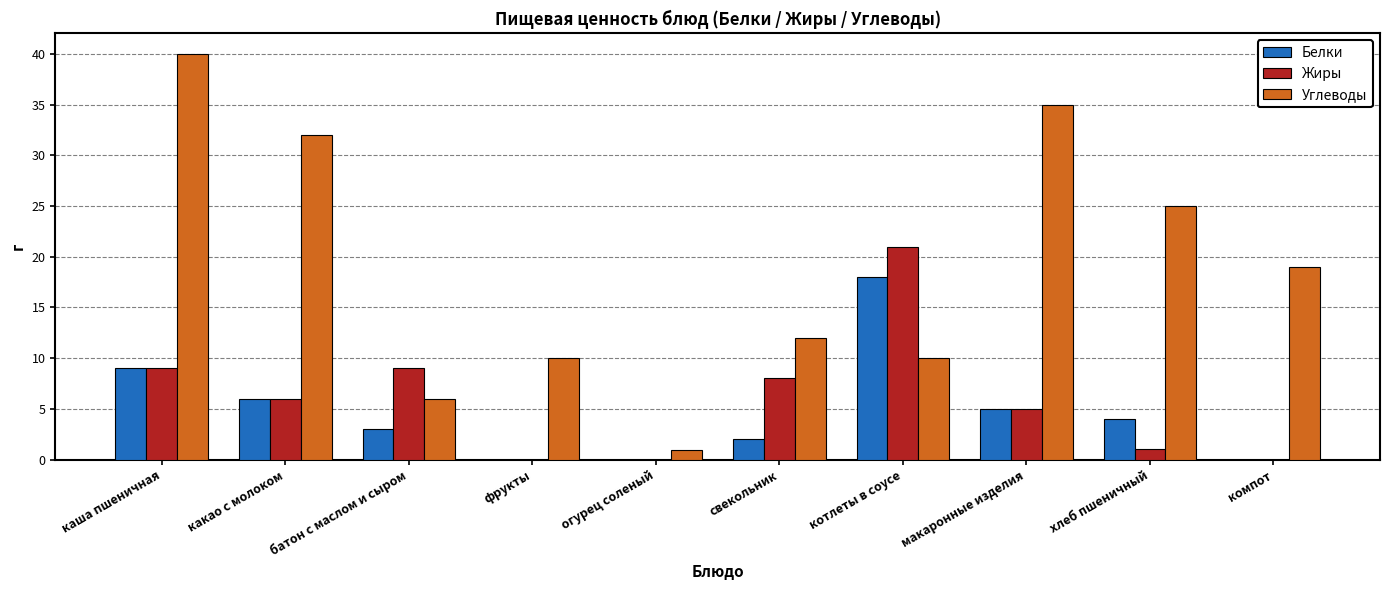

The value of Белки at котлеты в соусе is 9.6. True or false?

False